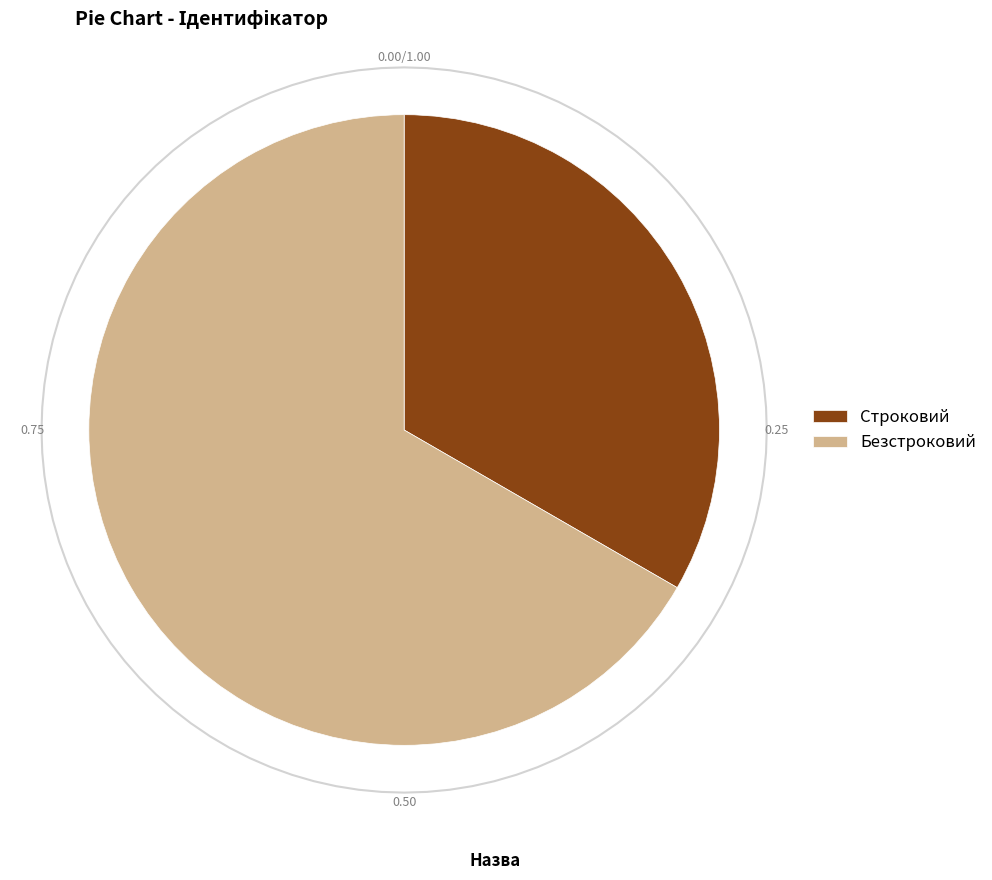

Which has a higher value, Строковий or Безстроковий?

Безстроковий